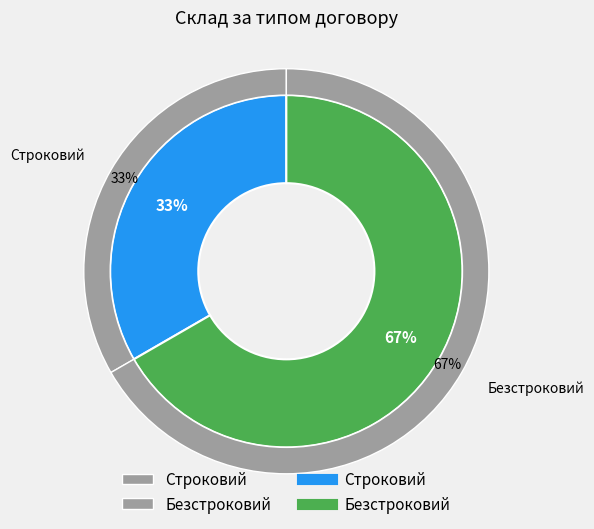

Is Строковий the majority of the pie?

No